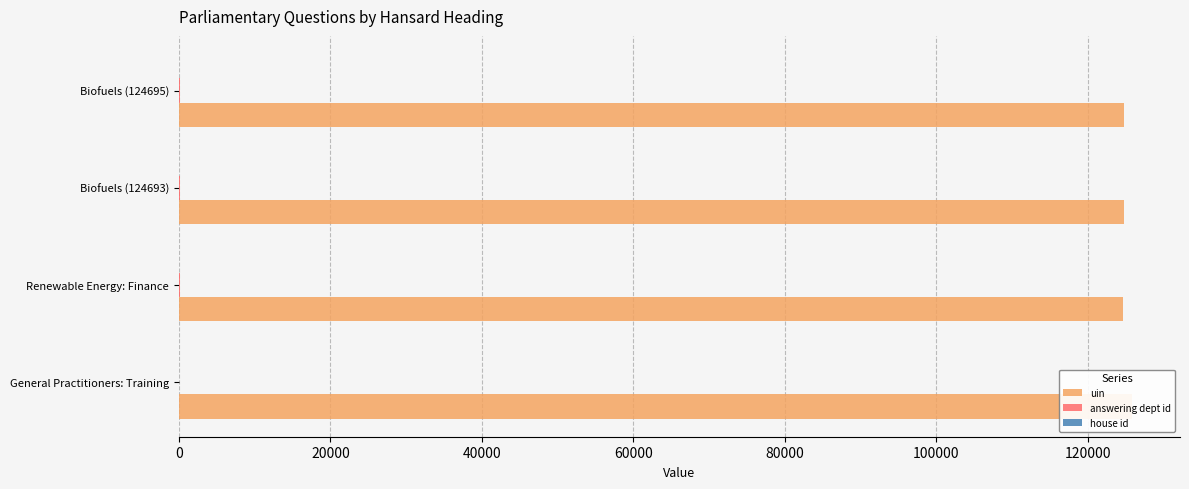

Reading right to left, transcribe all the data shown in this chart.

uin: 124695.0	124693.0	124642.0	125856.0
answering dept id: 201.0	201.0	201.0	17.0
house id: 0.2	0.2	0.2	0.2